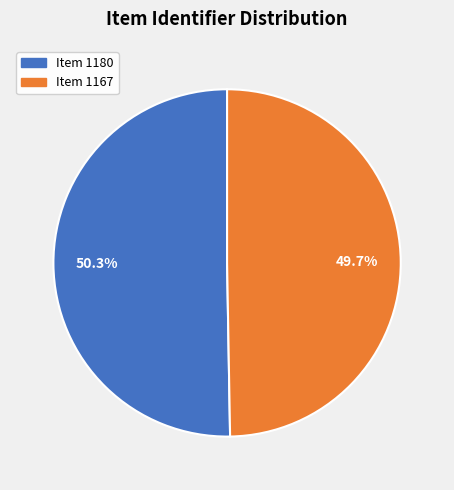

What is the total percentage of Item 1167 and Item 1180?

100.0%